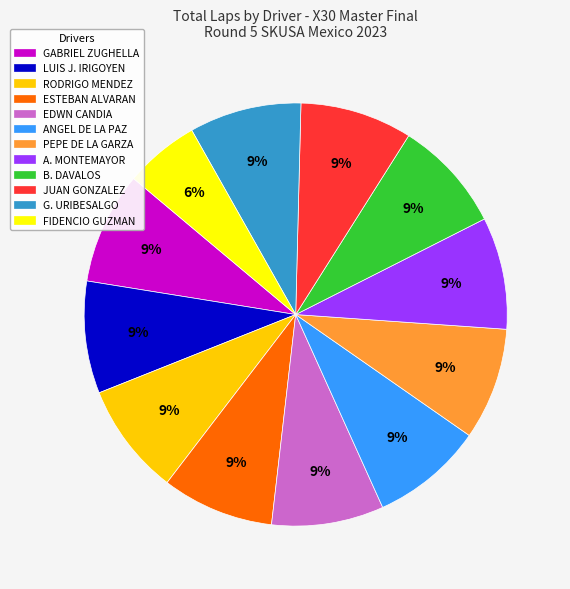

To the nearest percent, what is the difference between the largest and smallest slice percentages?

3%